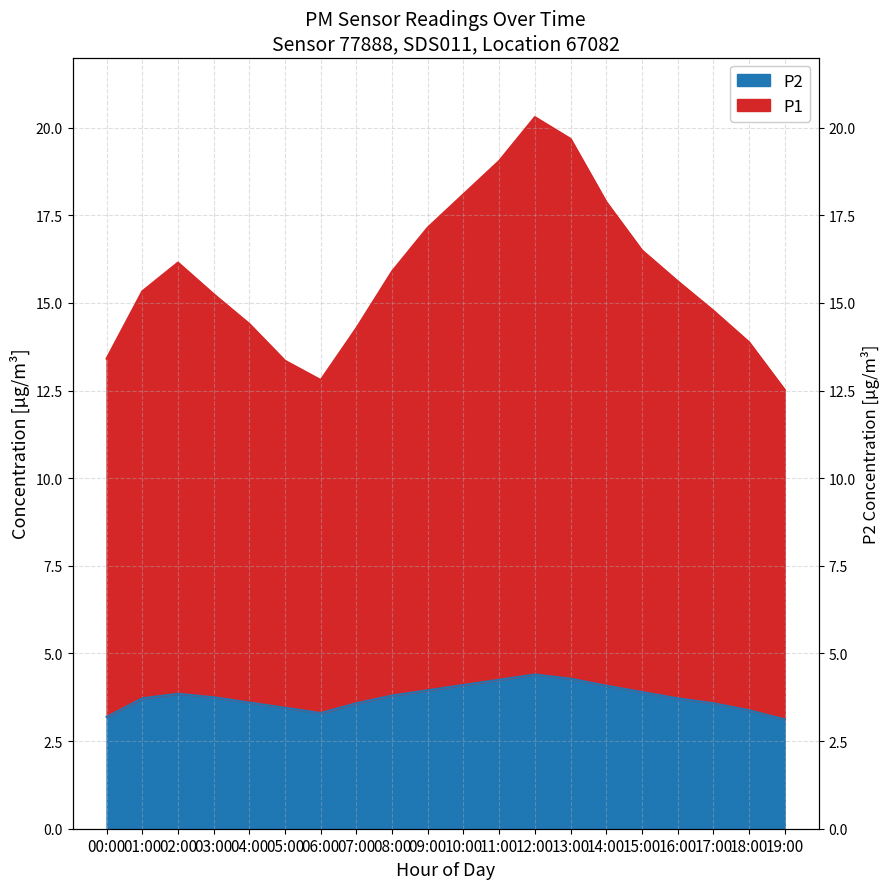

True or false: P1 and P2 cross at least once.

False